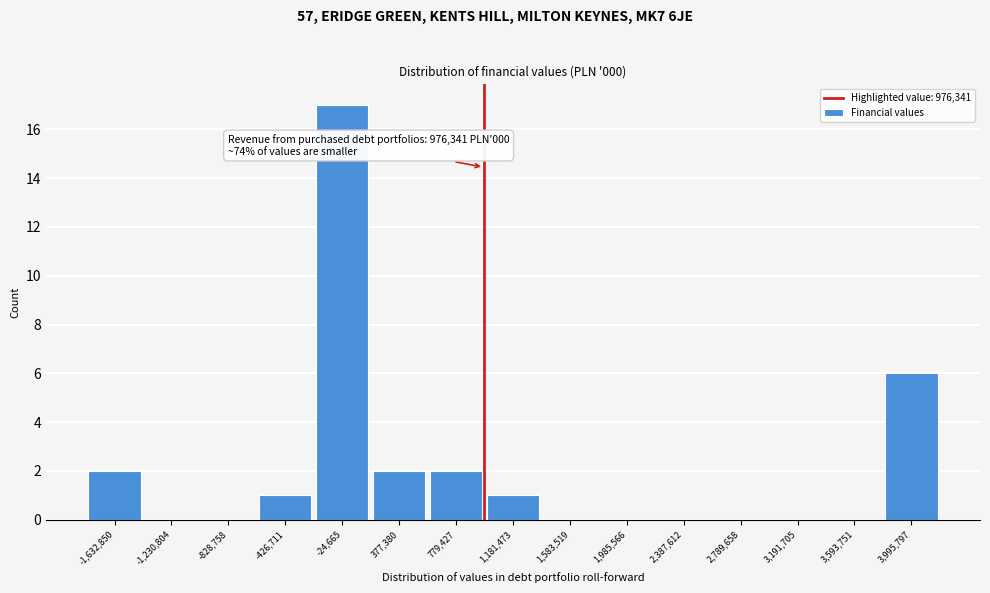

Which range on the x-axis has the tallest bar?

-250000 to 200000